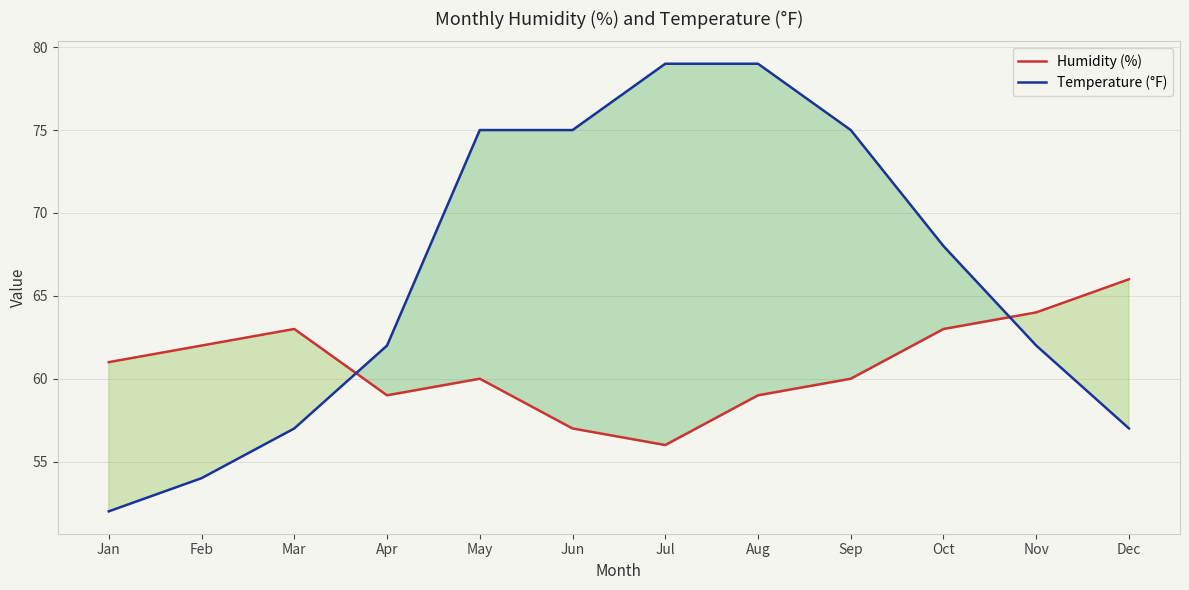

True or false: Temperature (°F) and Humidity (%) cross at least once.

True